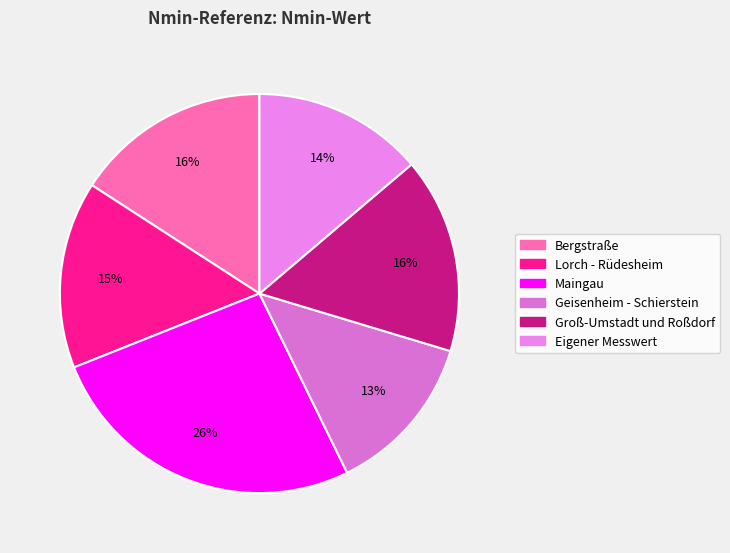

To the nearest percent, what is the difference between the Eigener Messwert and Bergstraße slice percentages?

2%